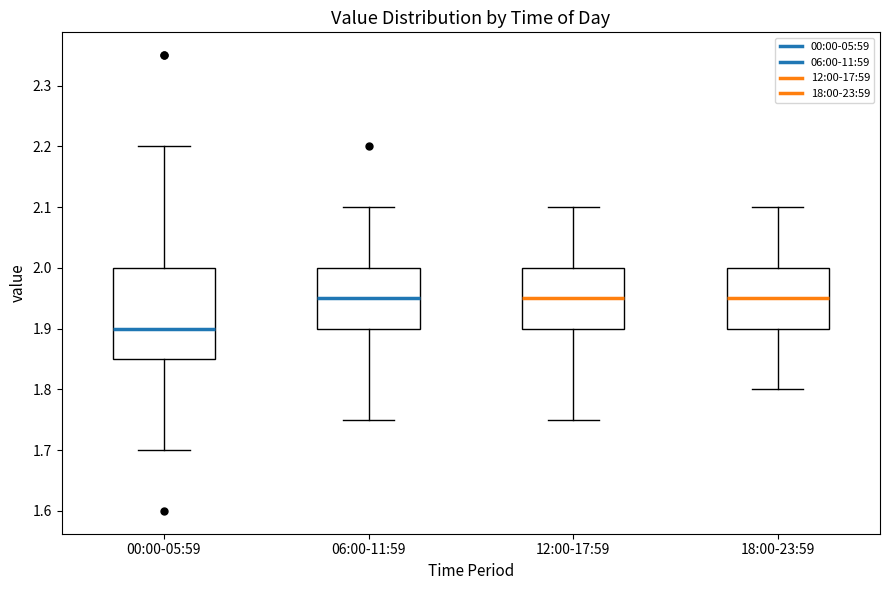

Where is the lower edge of the box for 18:00-23:59 on the y-axis? The values are not printed on the chart, so give them approximately, as read against the axis.

1.90